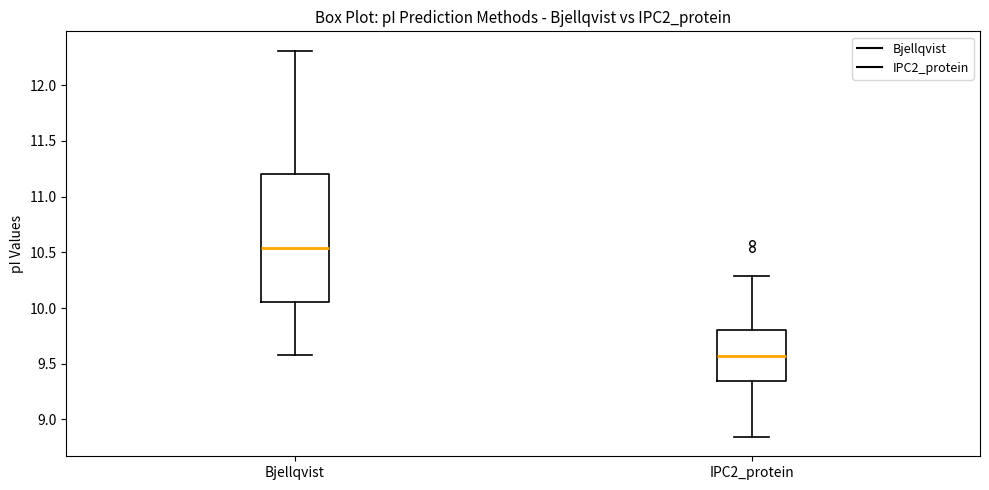

Where does the median line of the box for IPC2_protein sit on the y-axis? The values are not printed on the chart, so give them approximately, as read against the axis.

9.55